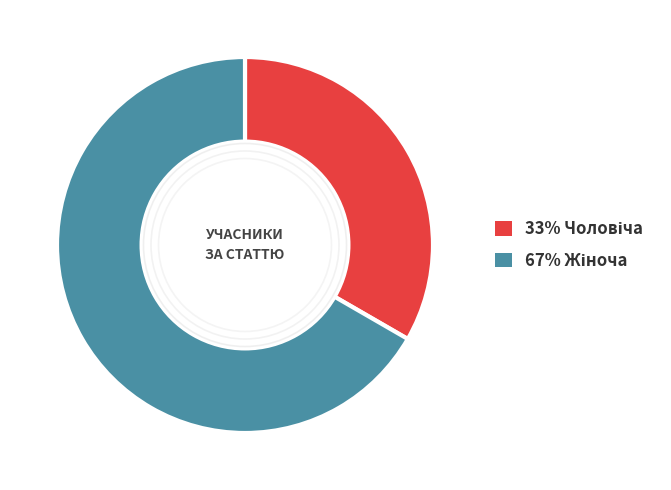

Is there a majority slice in this chart?

Yes